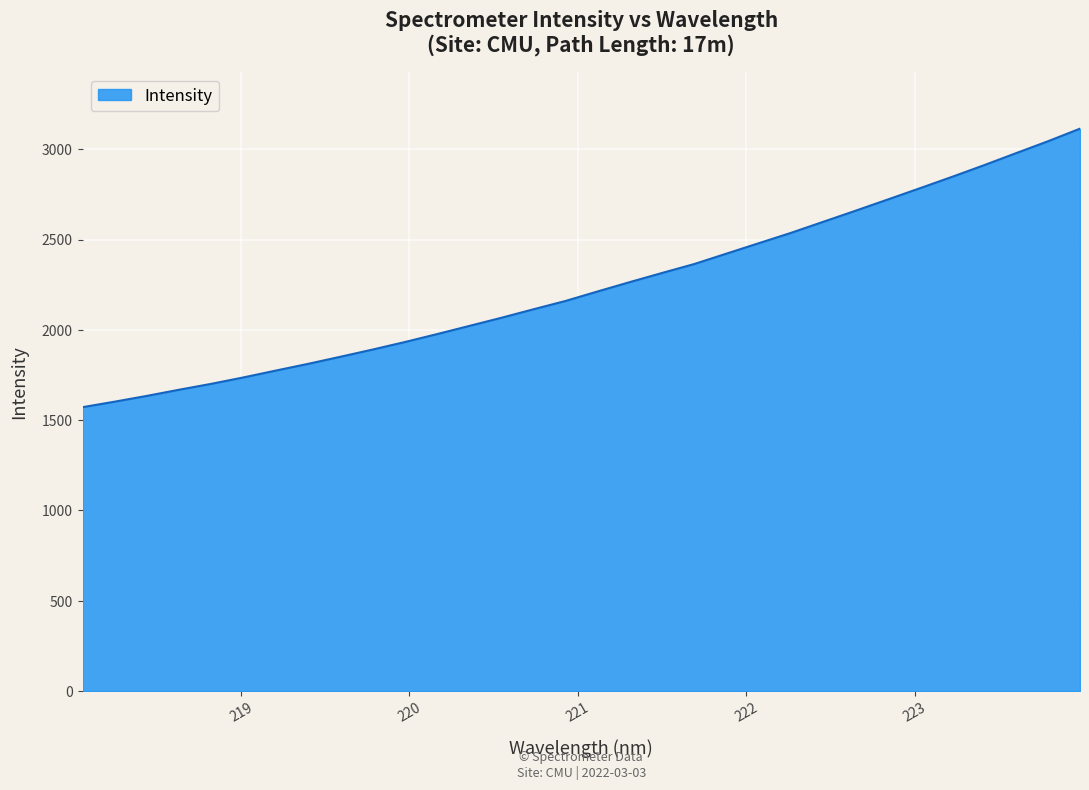

What is the difference between the maximum and minimum values?

1541.6